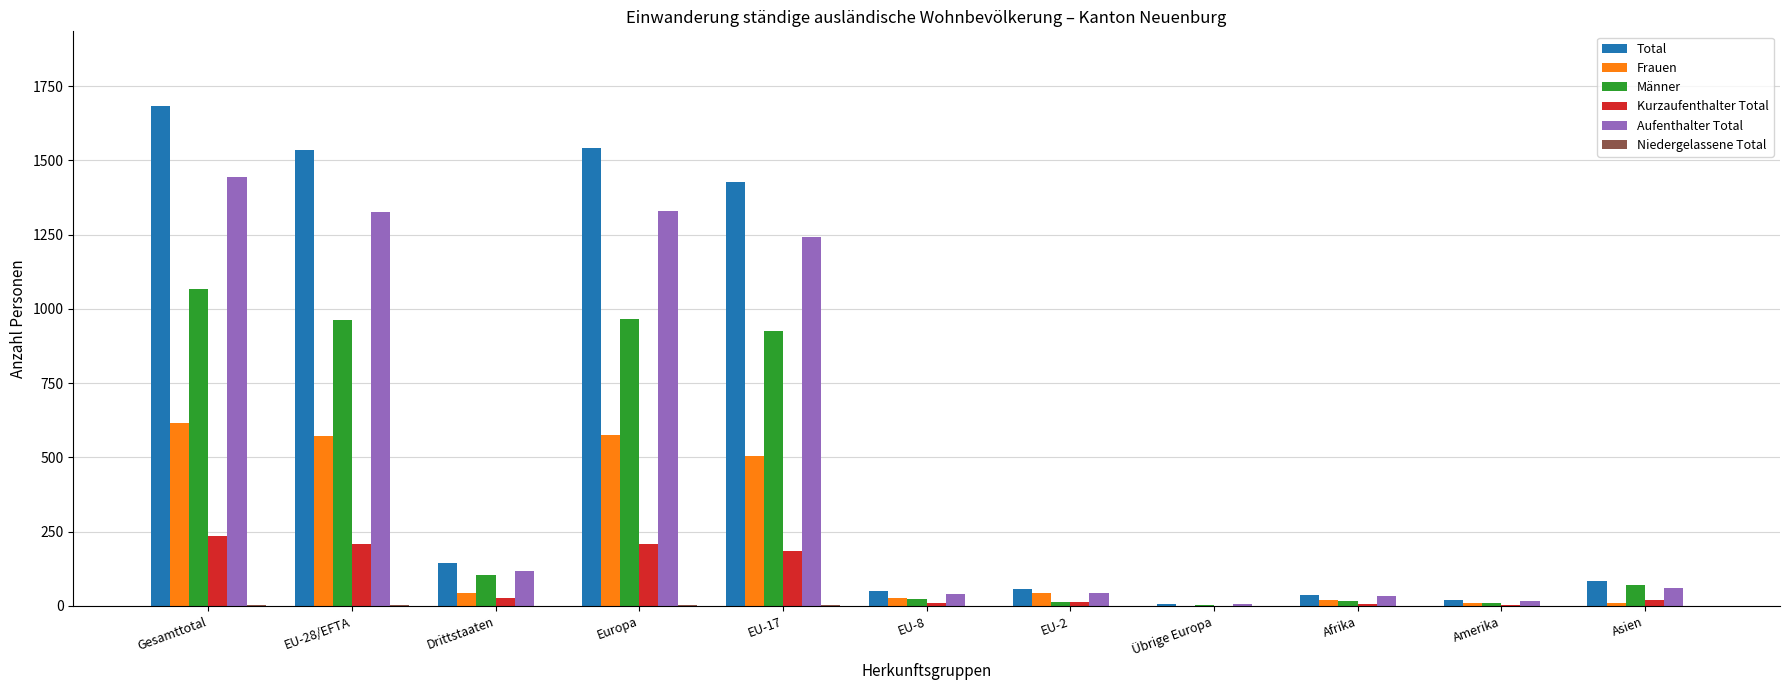

Is the value of Männer at EU-8 greater than the value of Frauen at EU-28/EFTA?

No